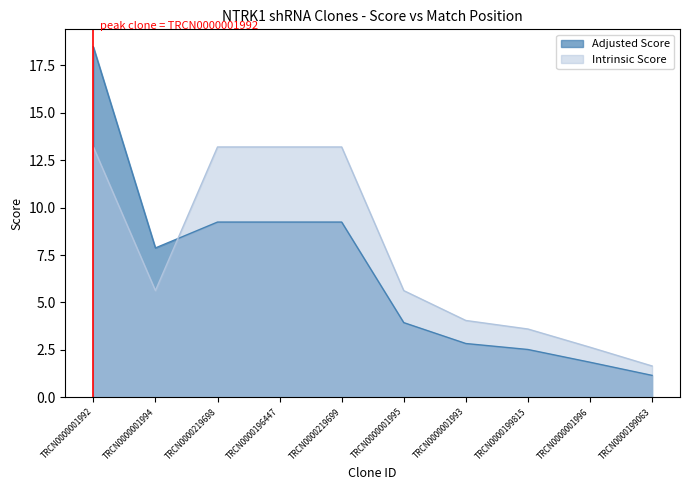

What is the spread (max minus min) of values at TRCN0000001994?

2.2